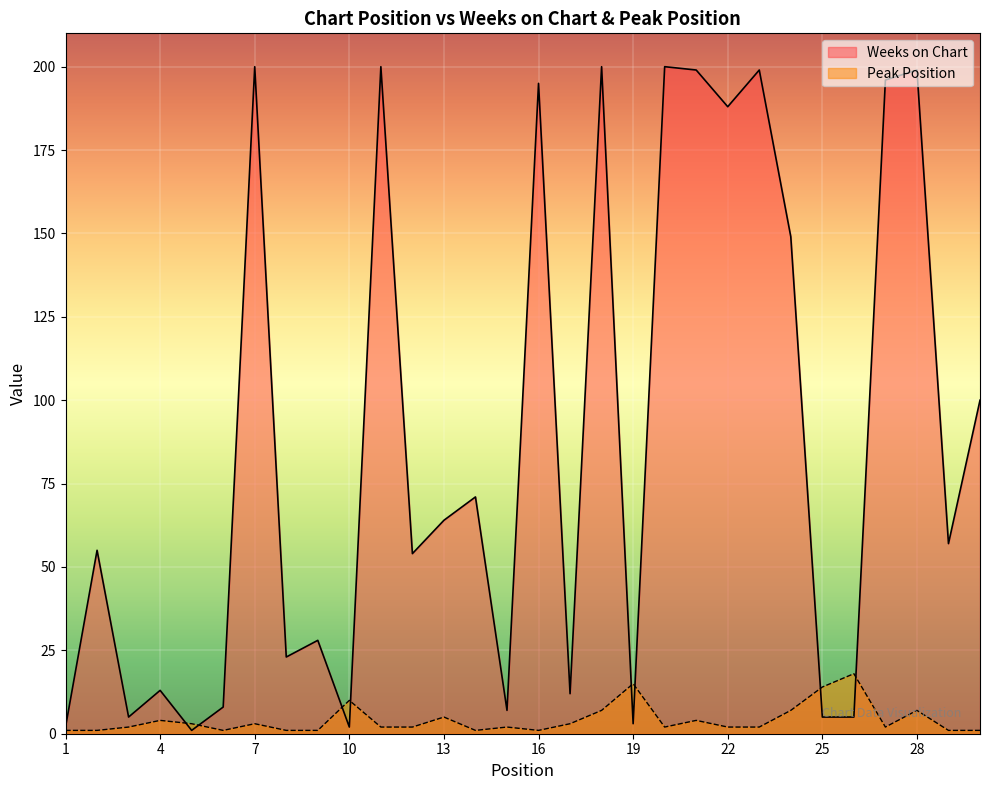

How many intersections are there between Weeks on Chart and Peak Position?

8